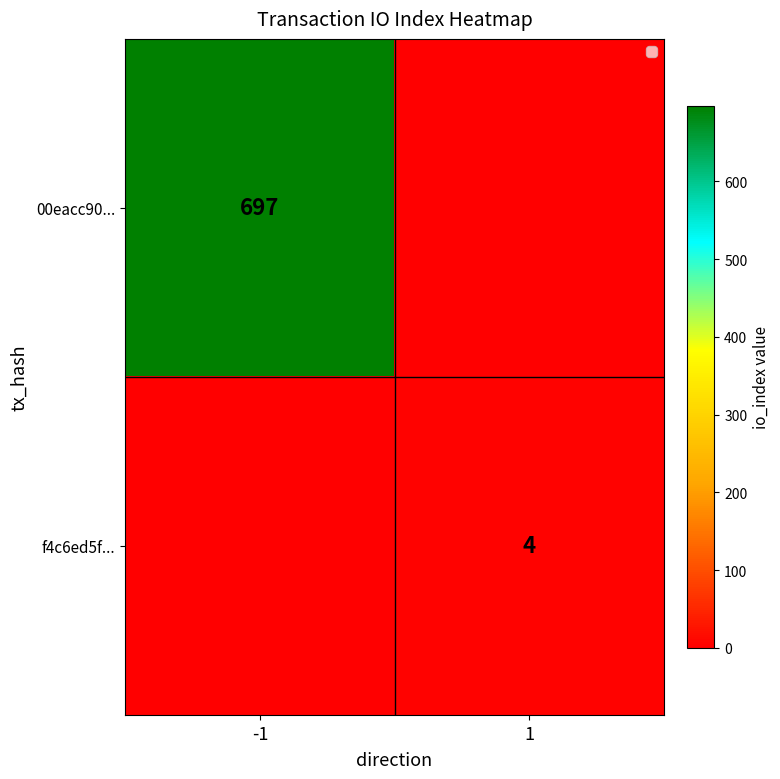

Which label corresponds to the largest value in the chart?

-1